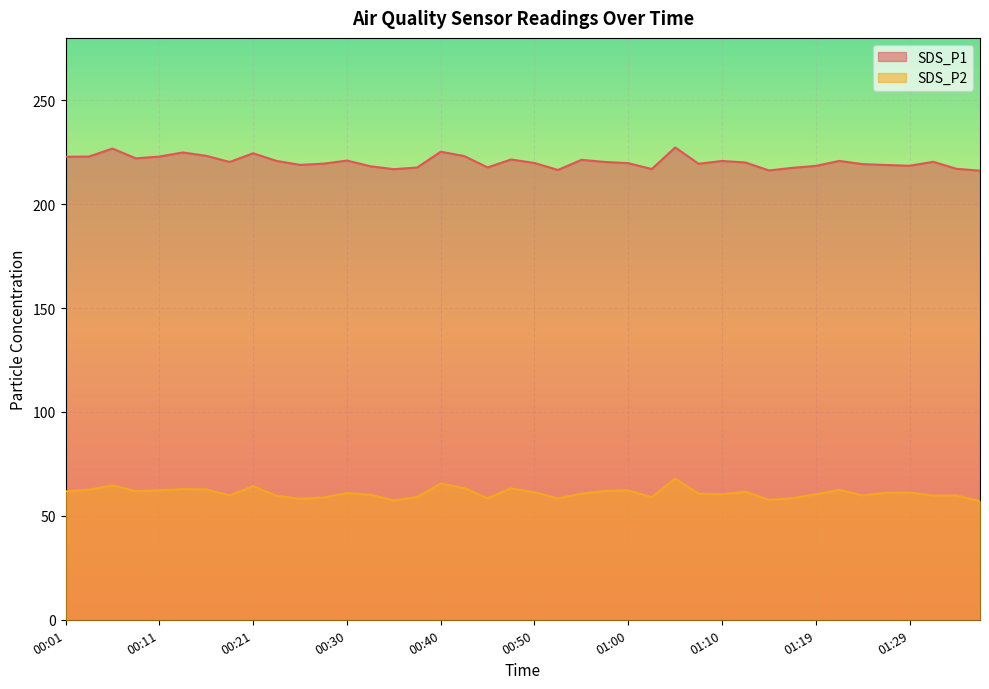

Where is the first local maximum for SDS_P2?

00:06